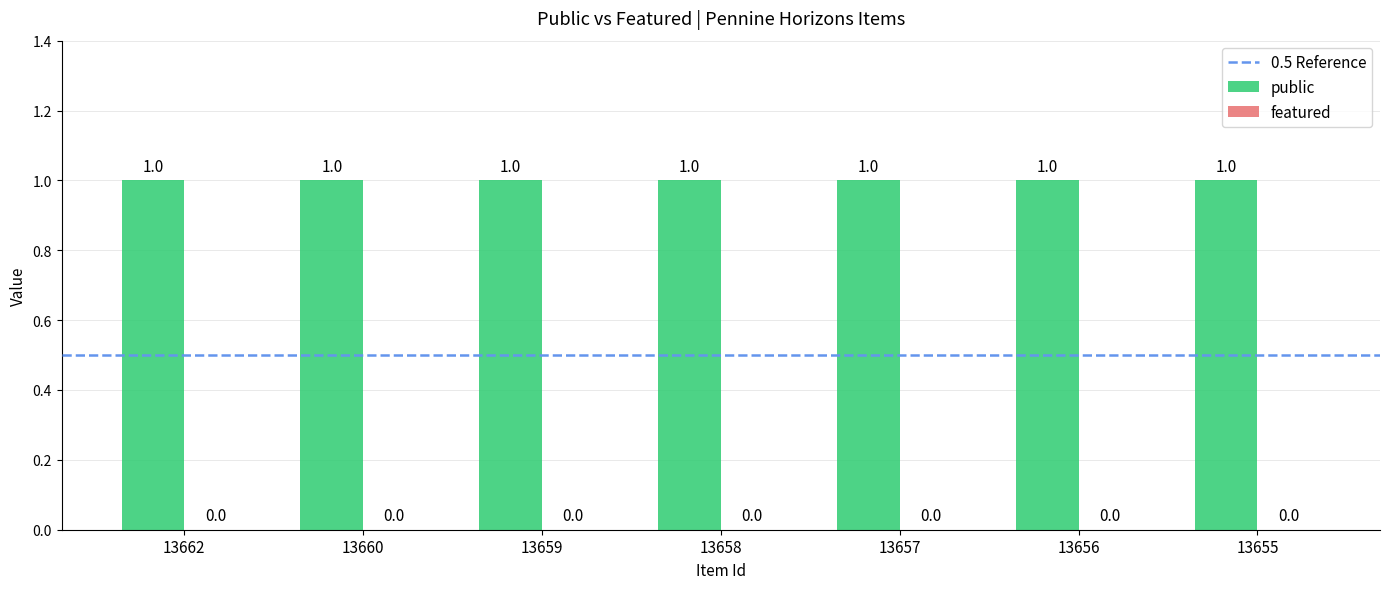

List the labels in order of featured value, smallest first.

13662, 13660, 13659, 13658, 13657, 13656, 13655